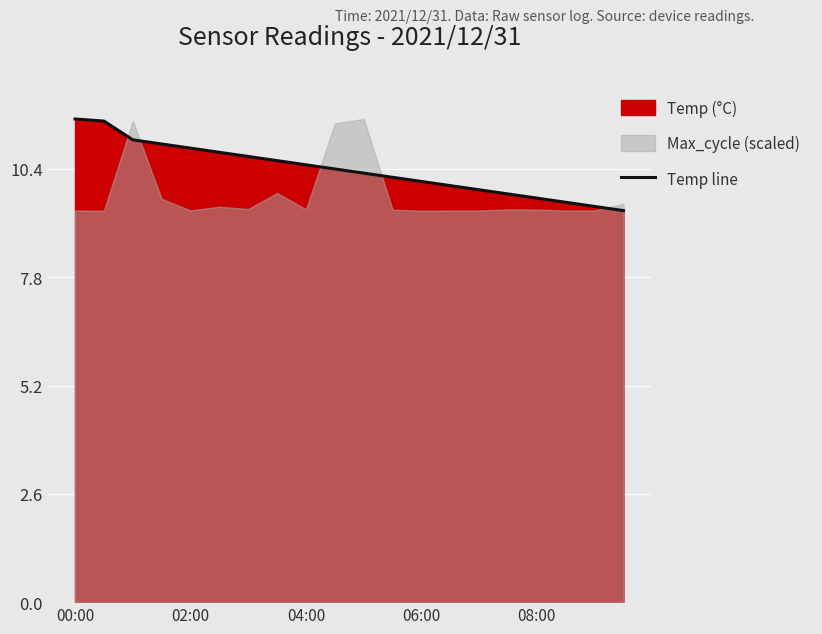

How many lines are shown in the chart?

1